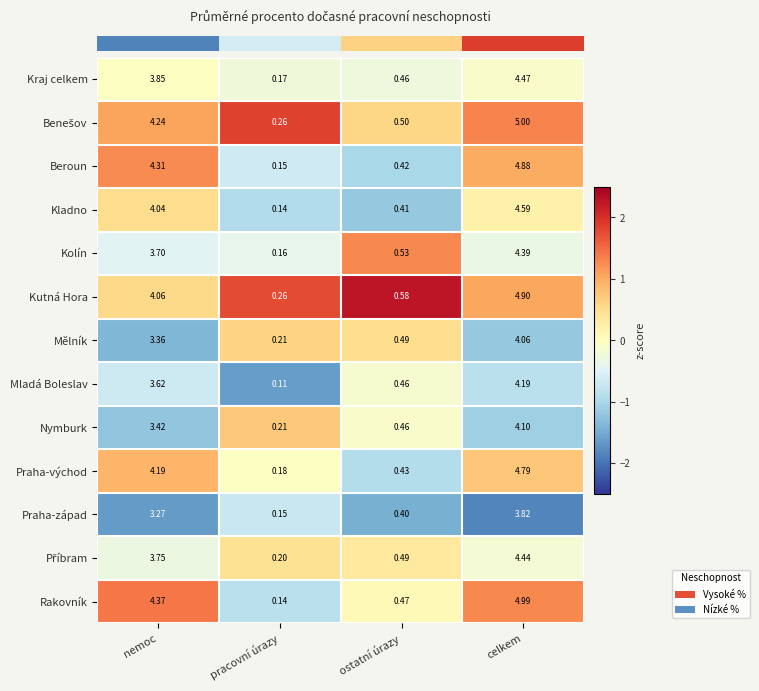

At how many categories does at least one series exceed 1?

2